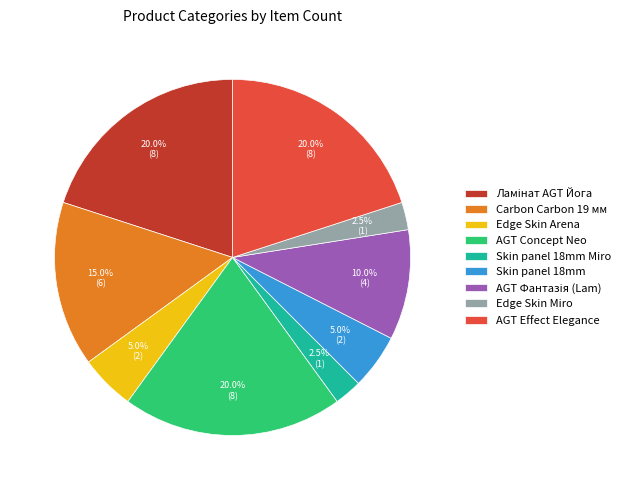

Between AGT Effect Elegance and Skin panel 18mm Miro, which is larger?

AGT Effect Elegance